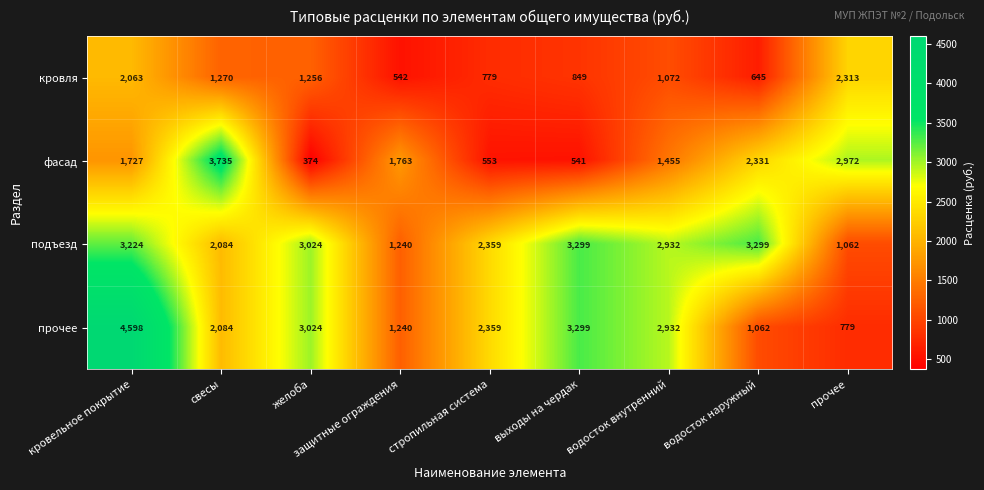

At which category is the sum across all series the highest?

кровельное покрытие